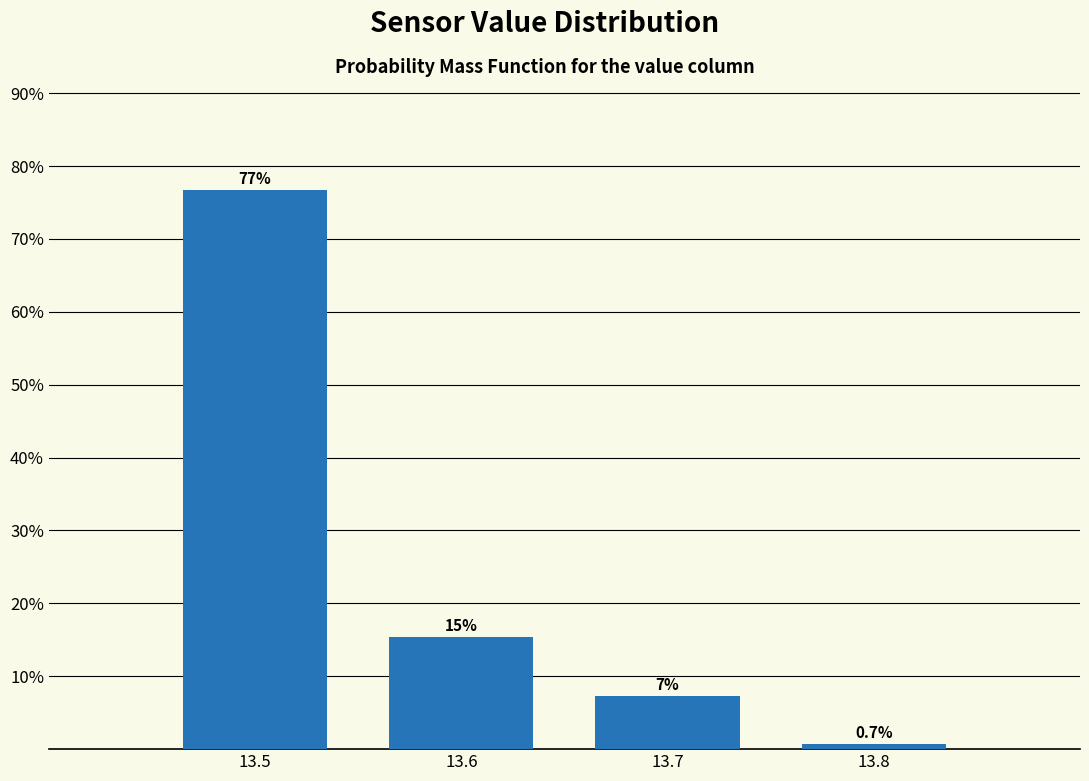

Reading right to left, extract all data points from this chart.

0.7	7.3	15.3	76.7